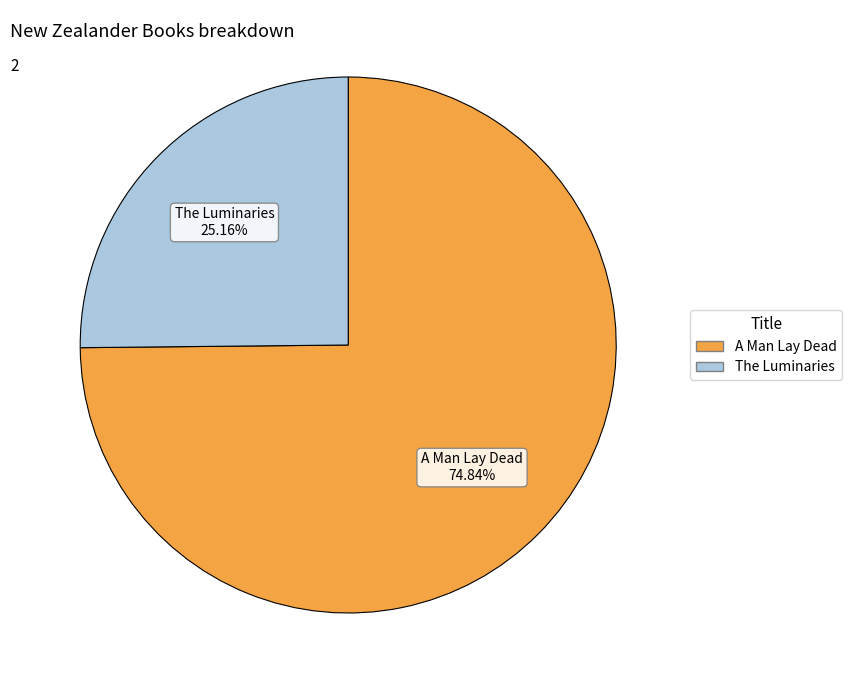

To the nearest percent, what is the average slice percentage?

50%